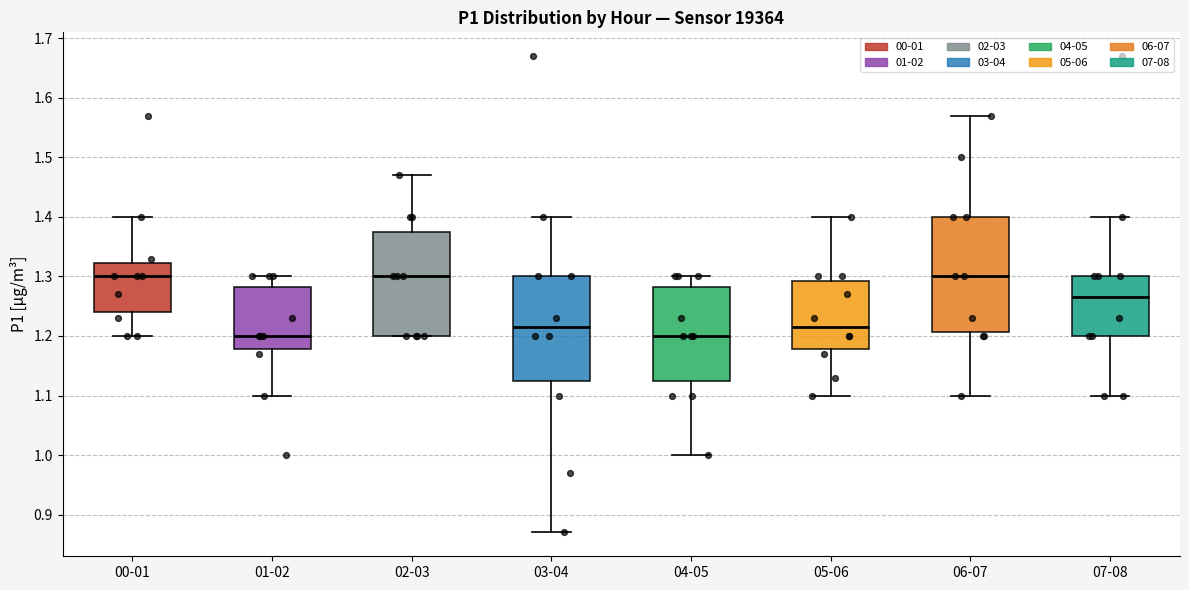

Which box is the tallest, from its lower edge to its upper edge?

06-07